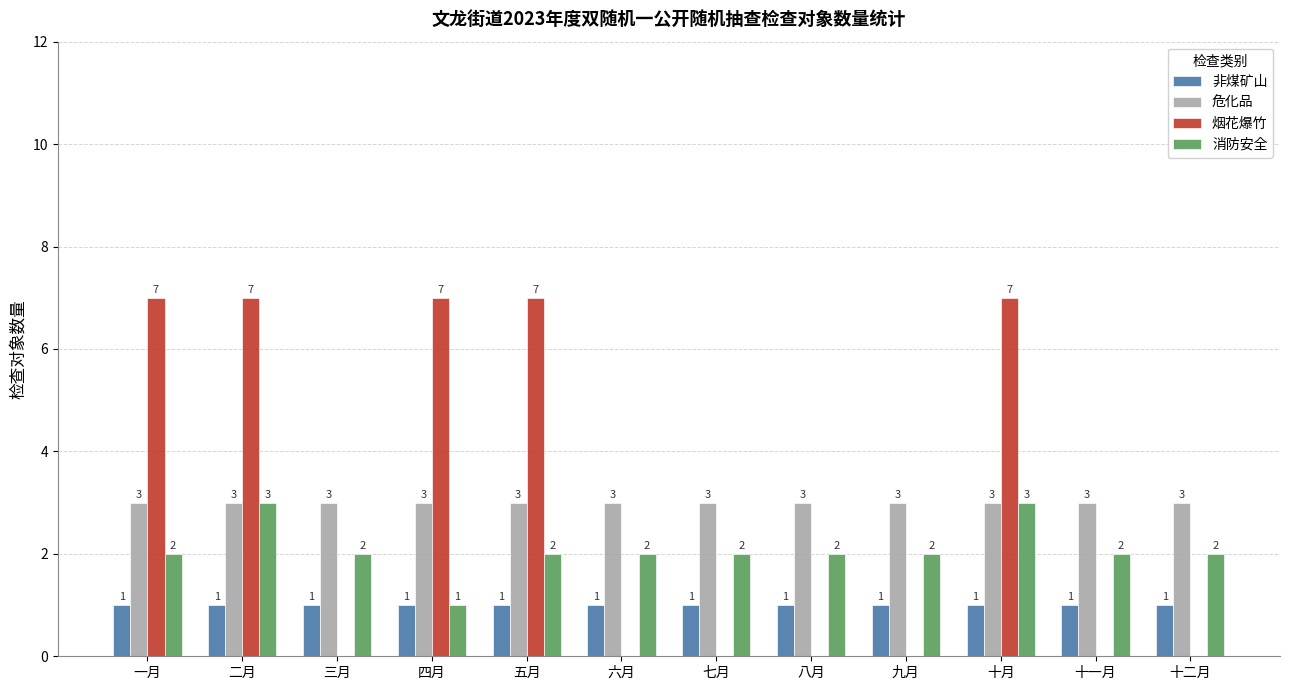

How many data points does each series have?

12